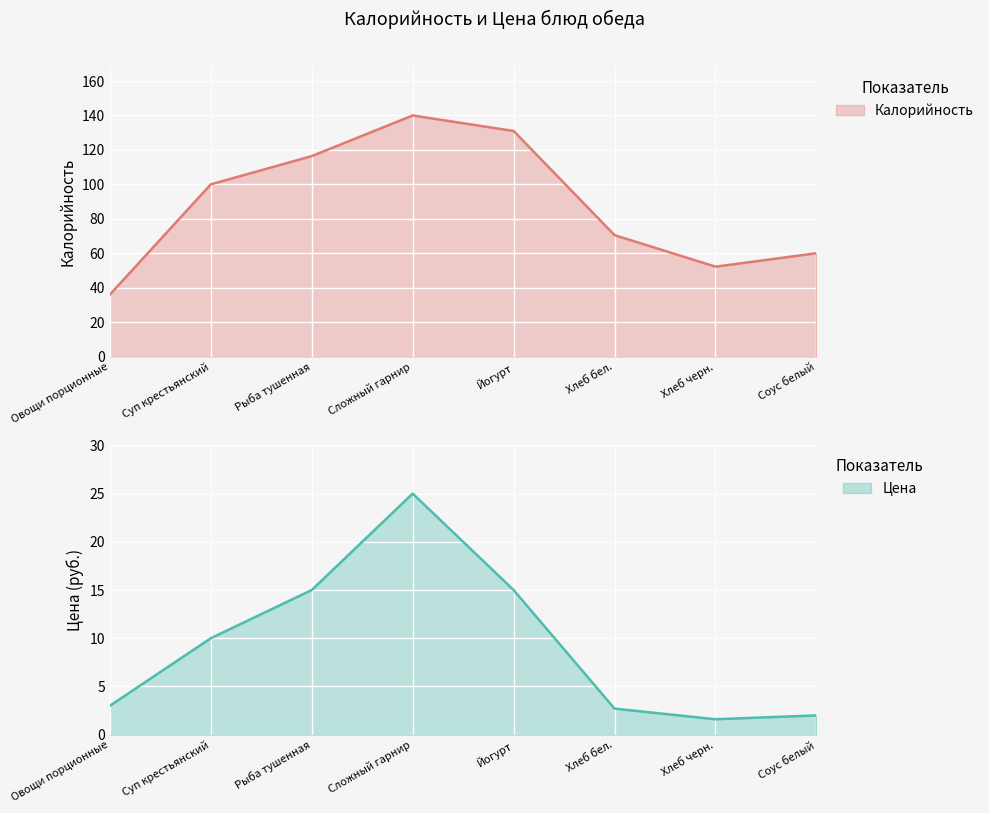

How many lines are shown in the chart?

2